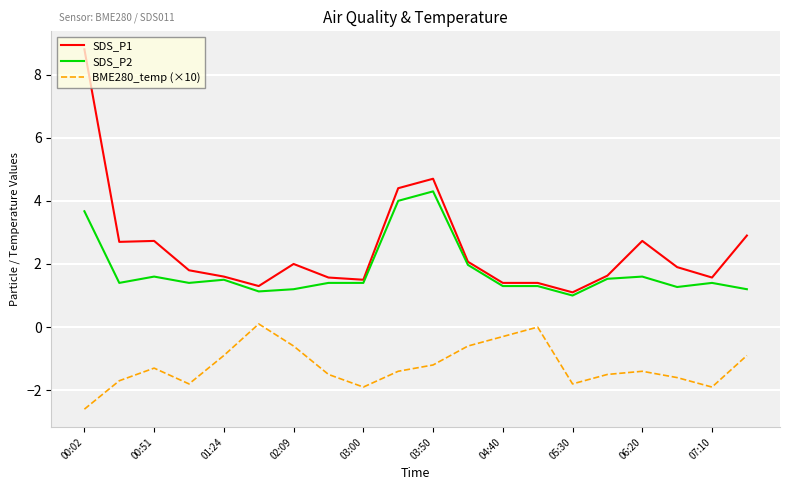

True or false: SDS_P2 and BME280_temp (×10) cross at least once.

False